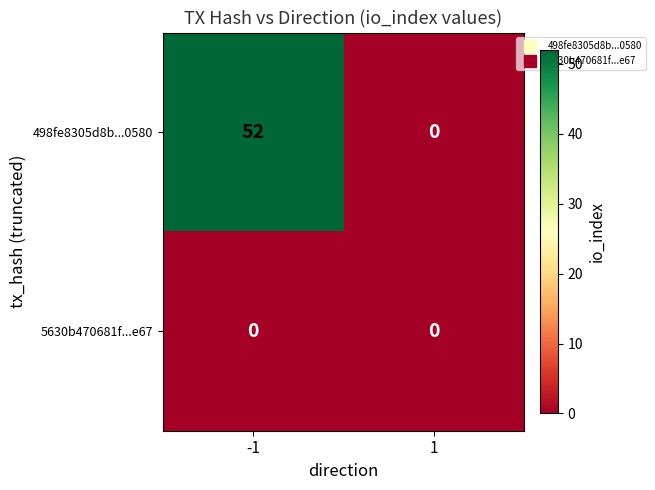

Reading left to right, transcribe all the data shown in this chart.

498fe8305d8b...0580: 52	0
5630b470681f...e67: 0	0